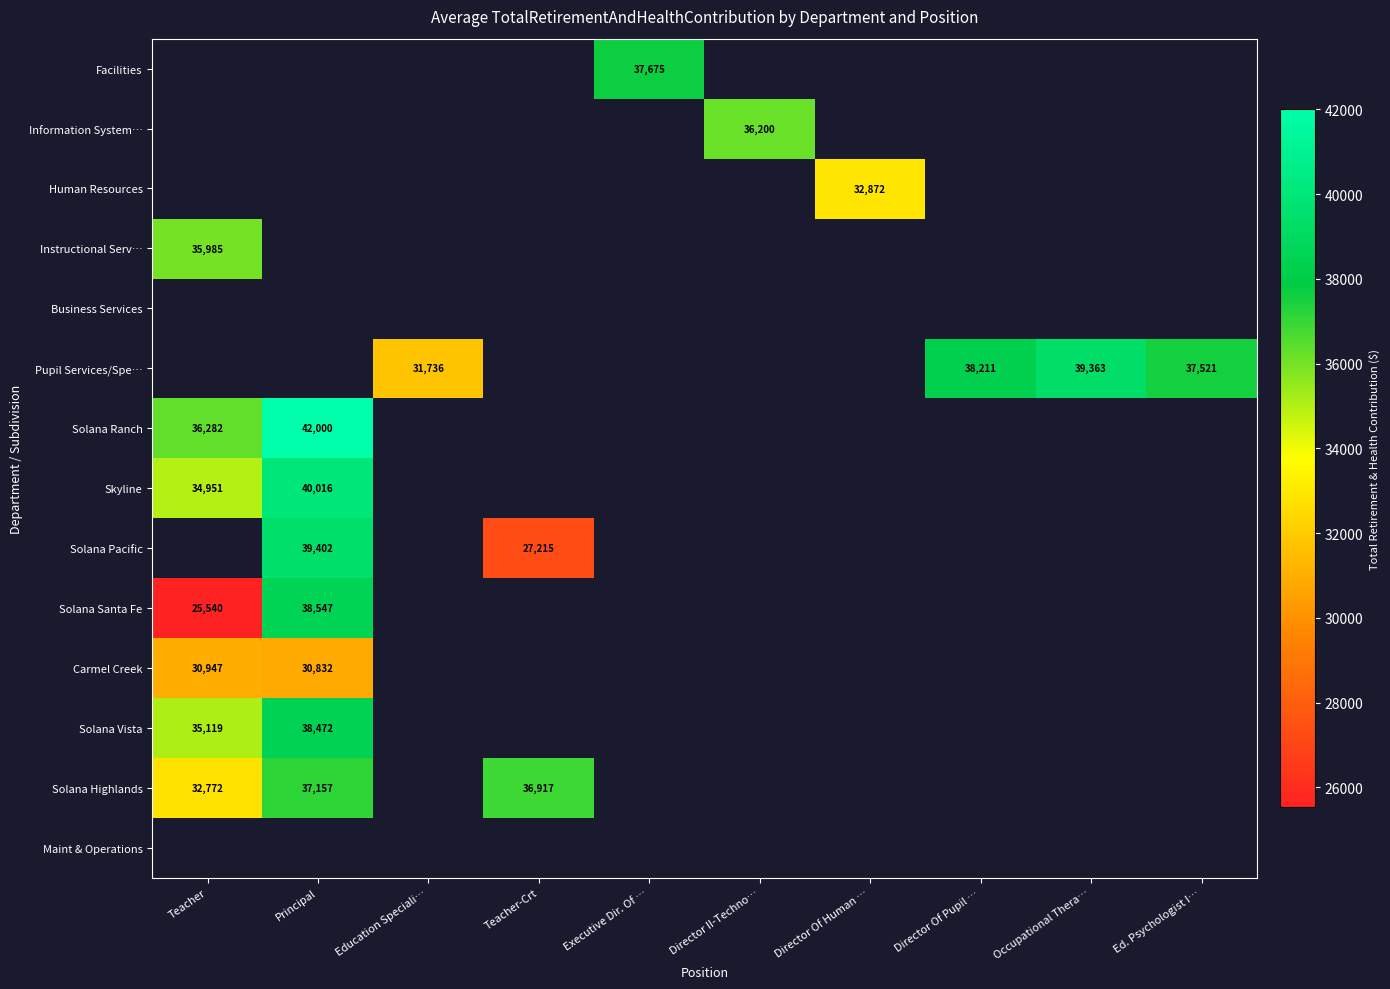

Between Teacher-Crt and Education Speciali…, which is larger?

Education Speciali…